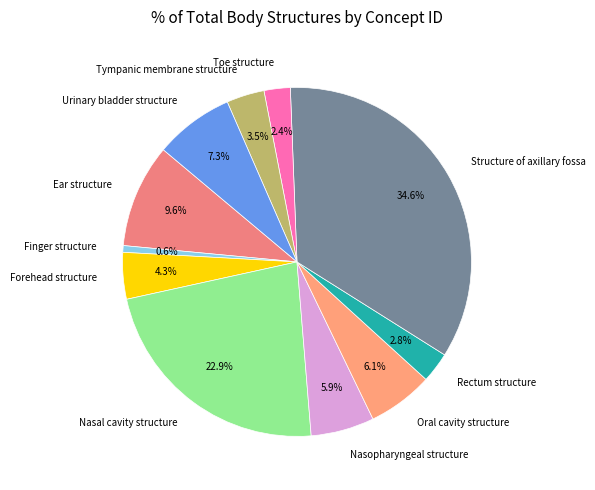

How many segments does this pie chart have?

11